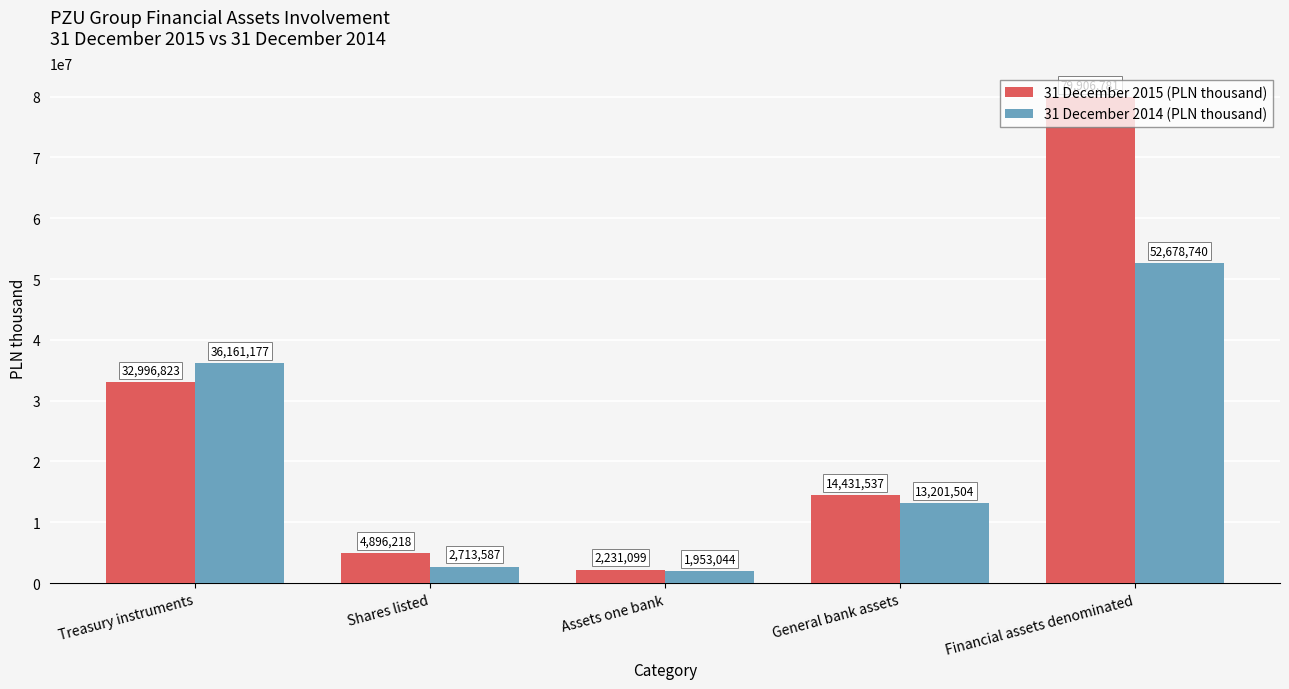

How many groups of bars are there?

5